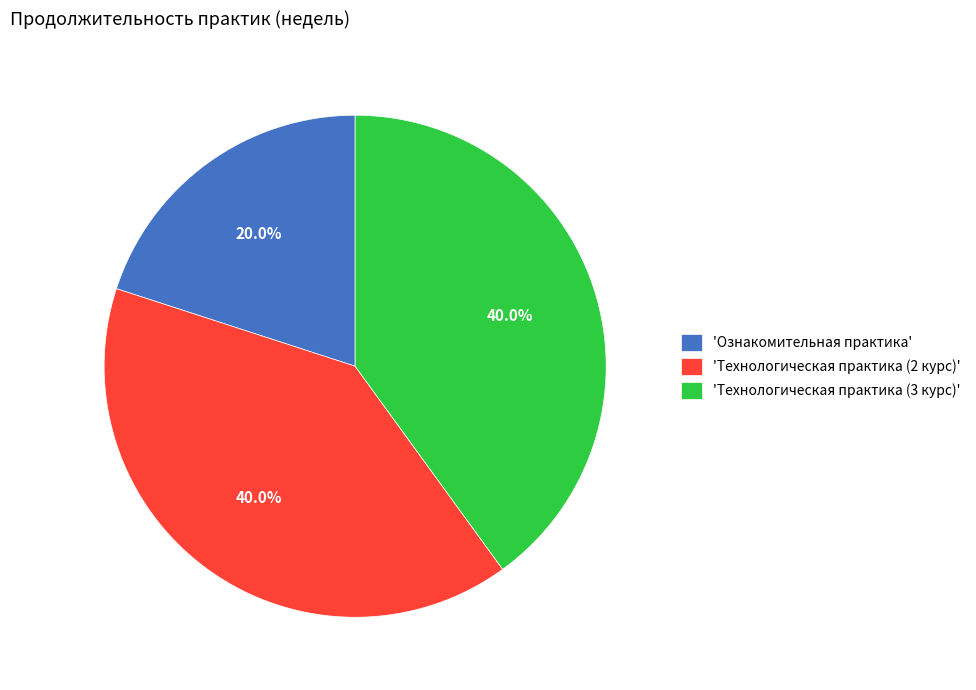

Which slice is the smallest?

'Ознакомительная практика'